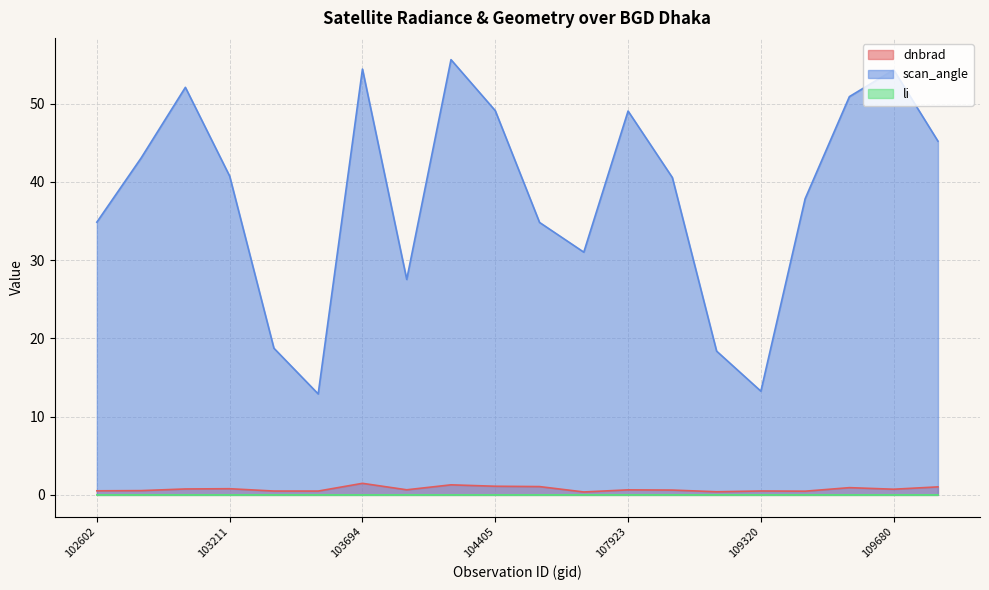

What are all the series names shown in the legend?

dnbrad, scan_angle, li